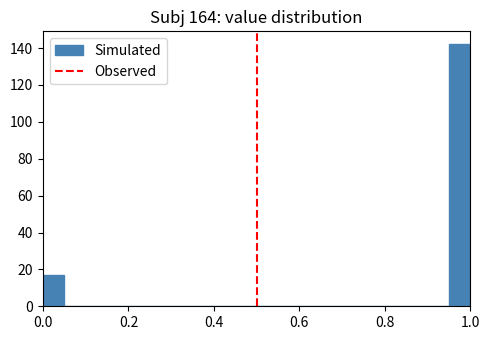

Around what value on the x-axis is the tallest bar? Give the approximate position of its centre, as read against the axis.

0.98